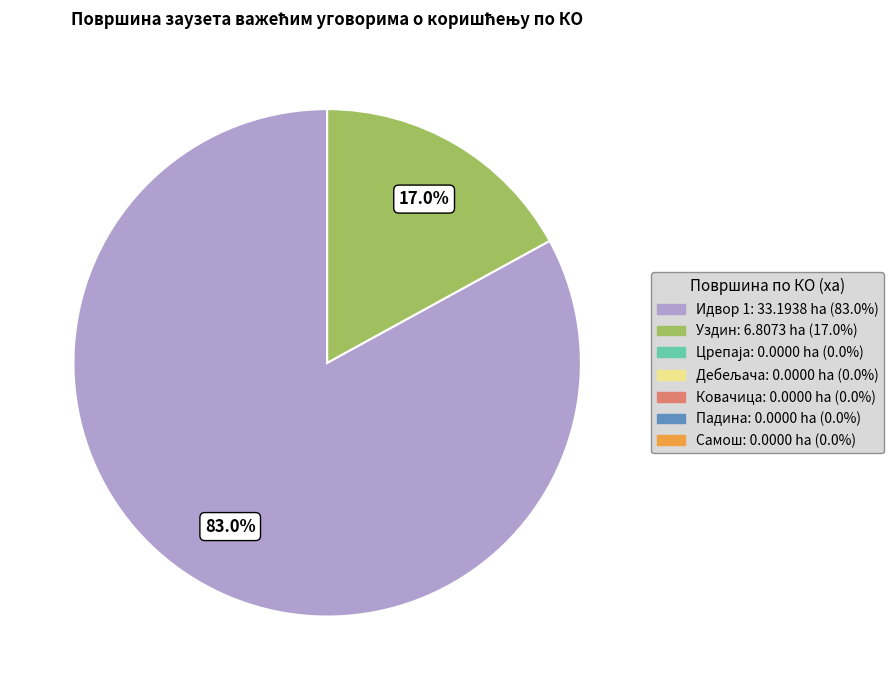

Is there a majority slice in this chart?

Yes